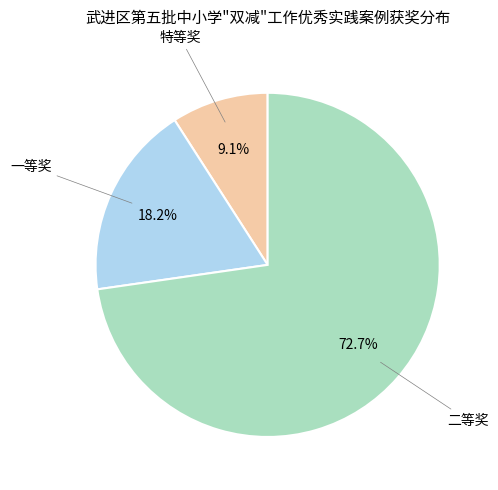

How many slices are in this pie chart?

3